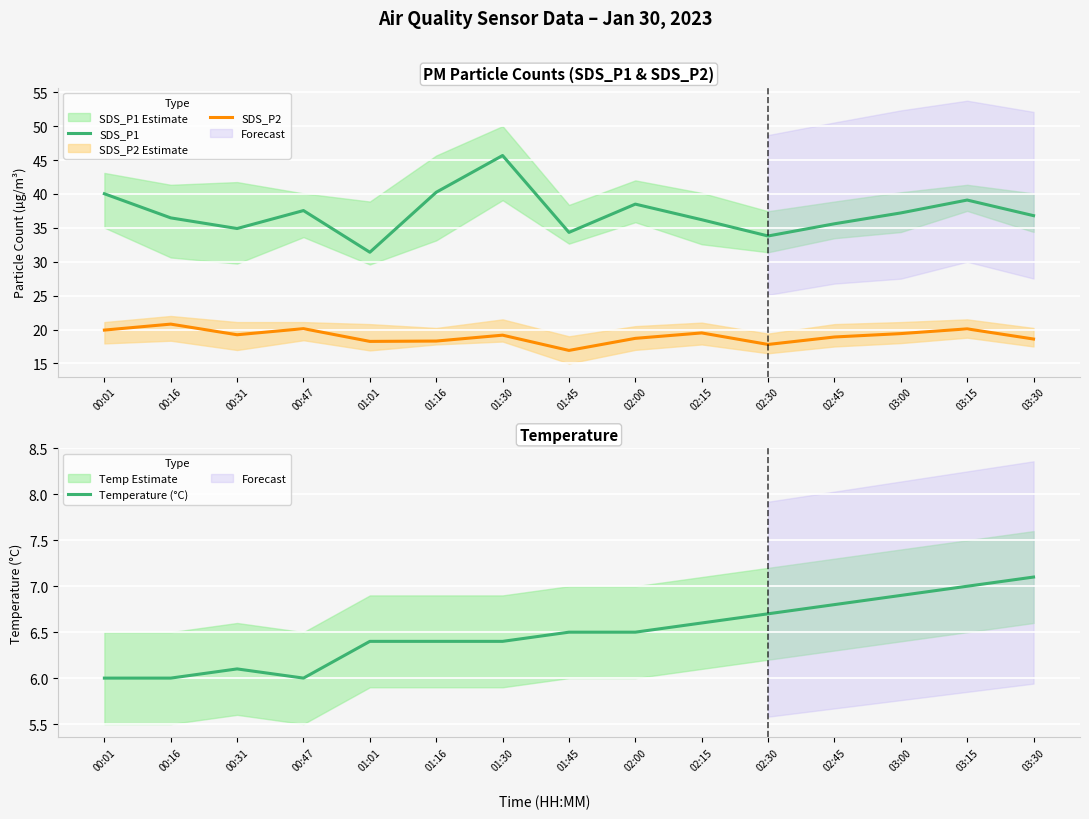

What is the total value across all series at 01:45?

57.8